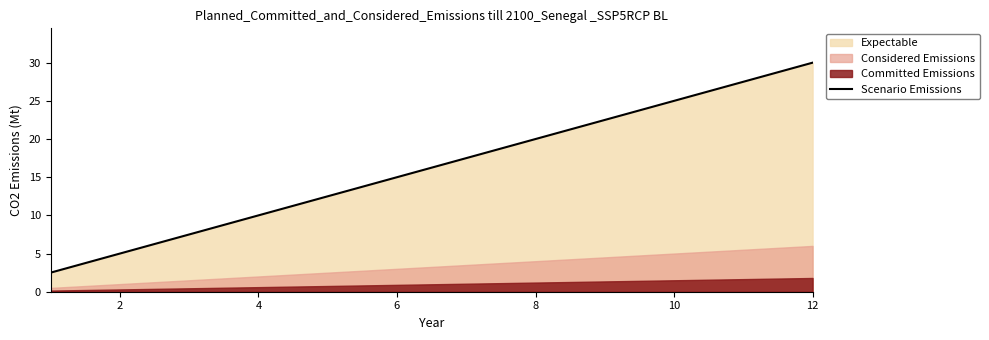

The value of Scenario Emissions at 4 is 6.4. True or false?

False